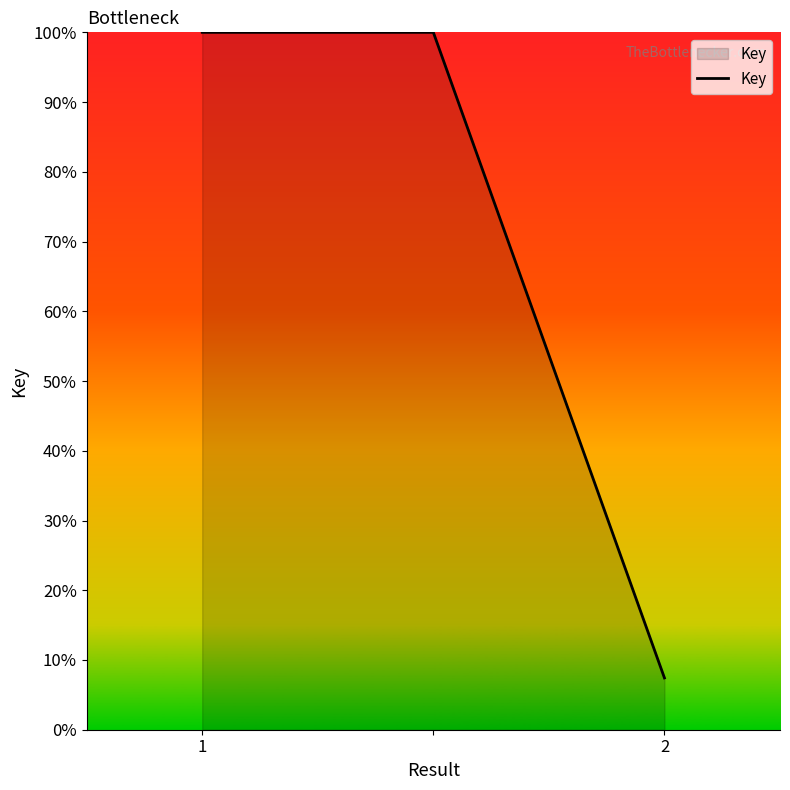

Reading left to right, list all the values displayed in this chart.

100.0	100.0	7.4